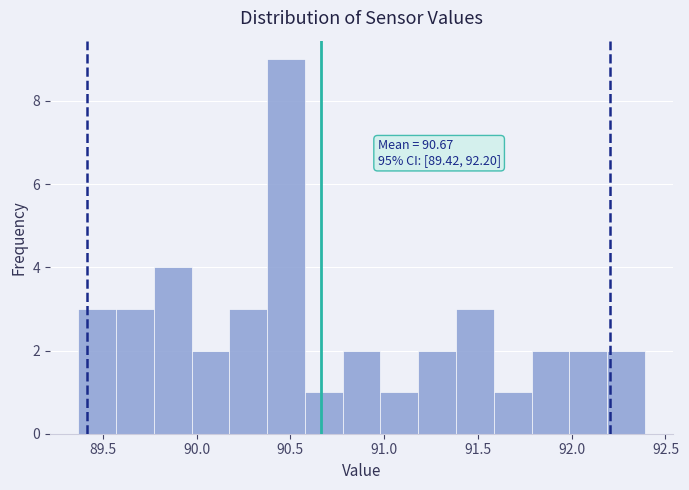

Which range on the x-axis has the tallest bar?

90.40 to 90.60